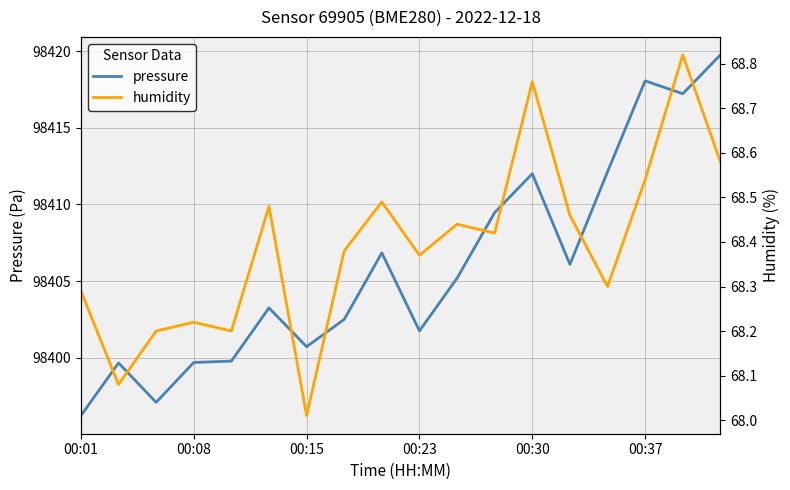

How many data points in pressure are less than 98405?

9